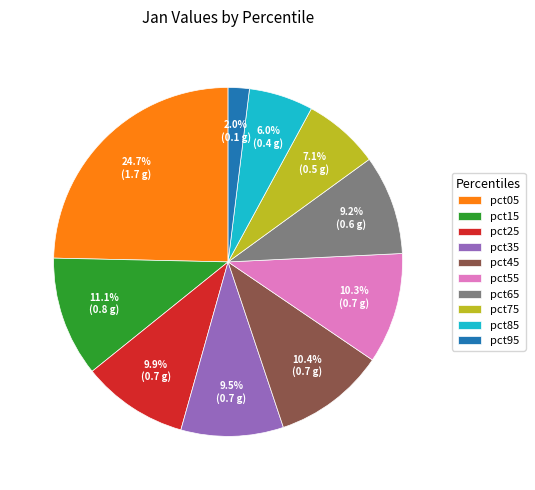

Is it true that pct05 is 30% of the pie?

False